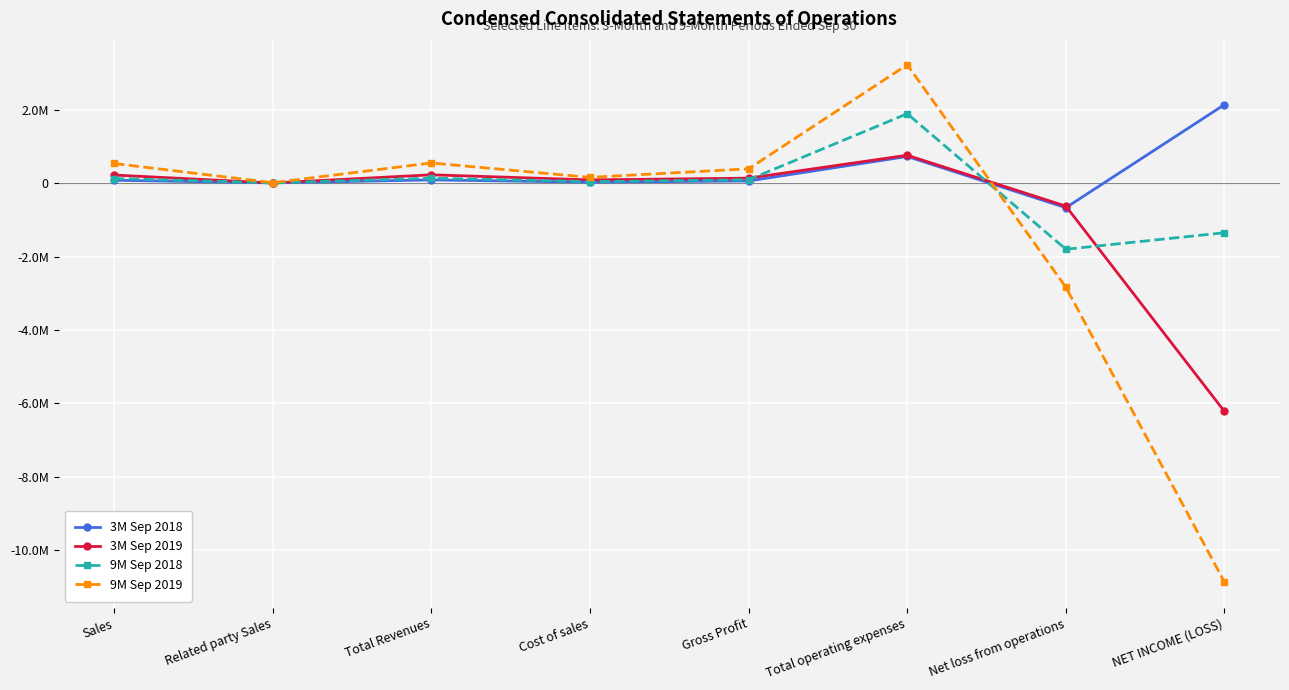

At which category does 3M Sep 2019 reach its first local valley?

Related party Sales